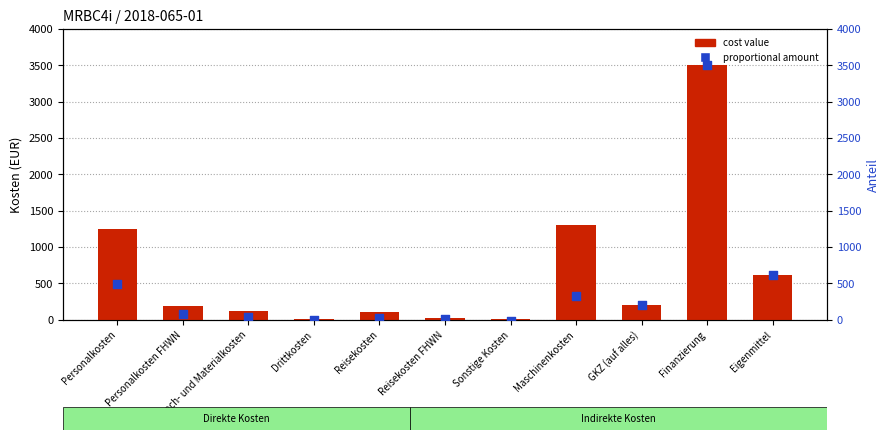

Is the value of cost value at Drittkosten greater than the value of proportional amount at GKZ (auf alles)?

No